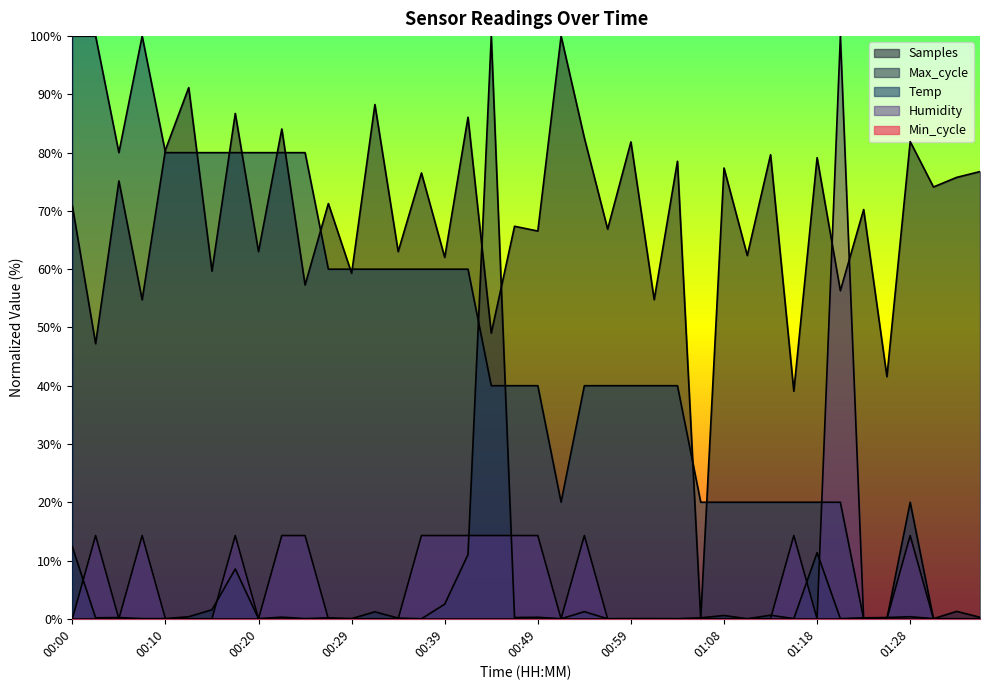

Between which two adjacent categories do Temp and Humidity first intersect?

01:18 and 01:21